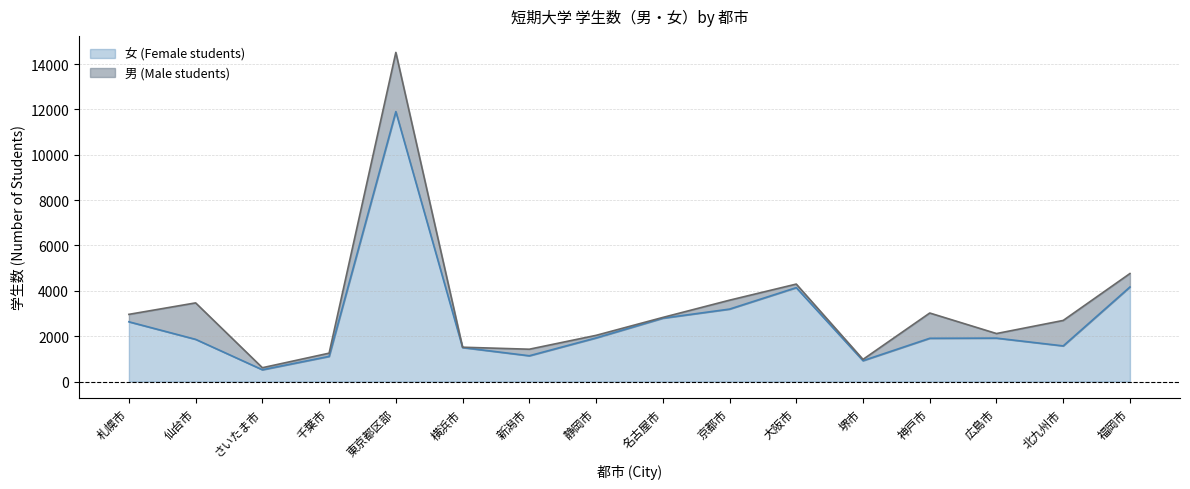

What is the difference between the values at 新潟市 and 千葉市?

27